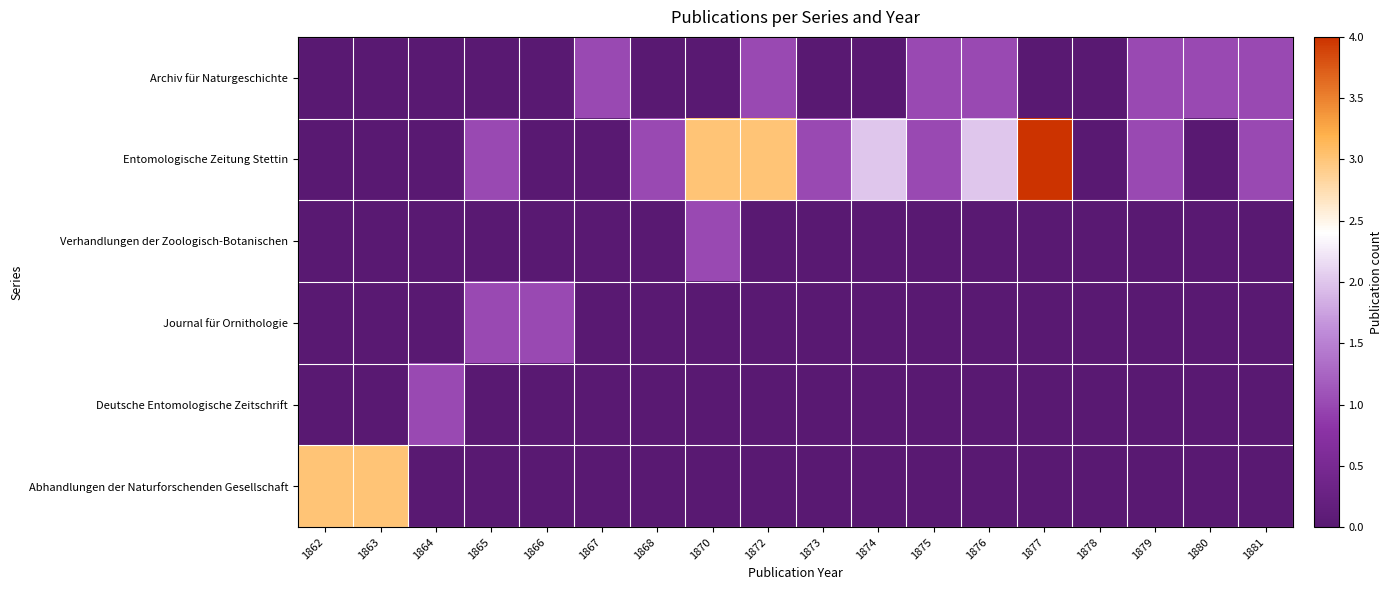

At which category is the sum across all series the highest?

1870